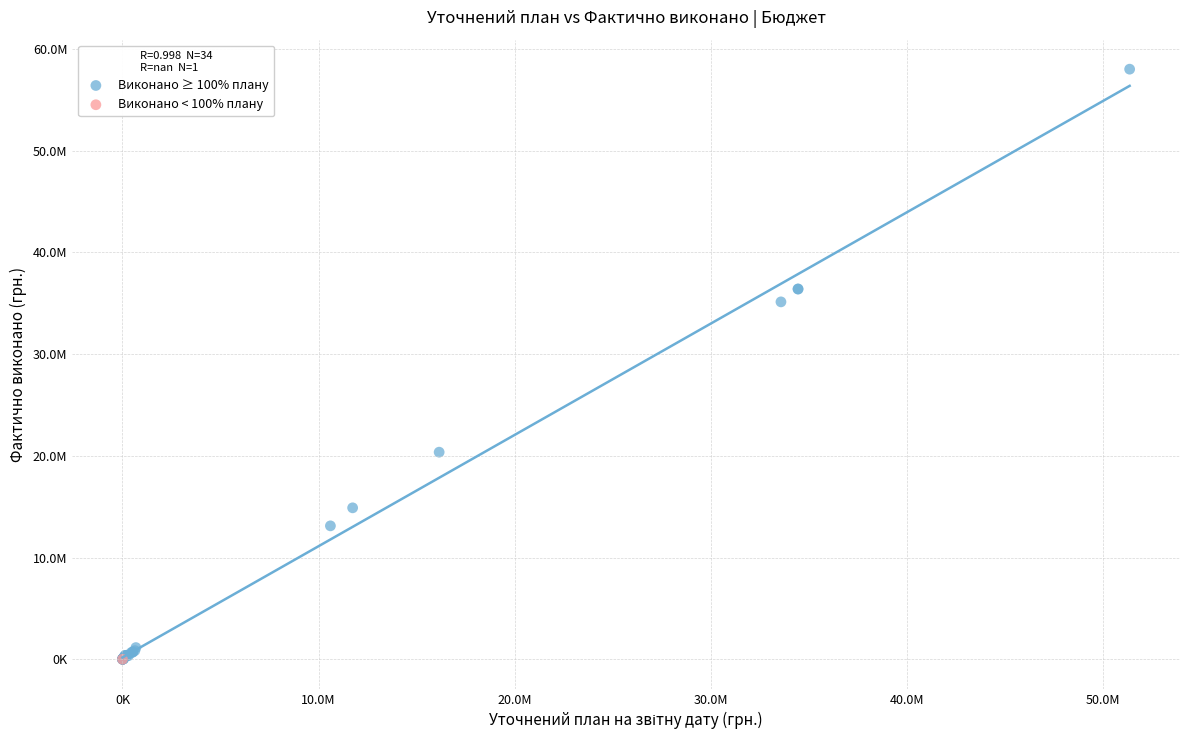

What are all the series names shown in the legend?

Виконано ≥ 100% плану, Виконано < 100% плану